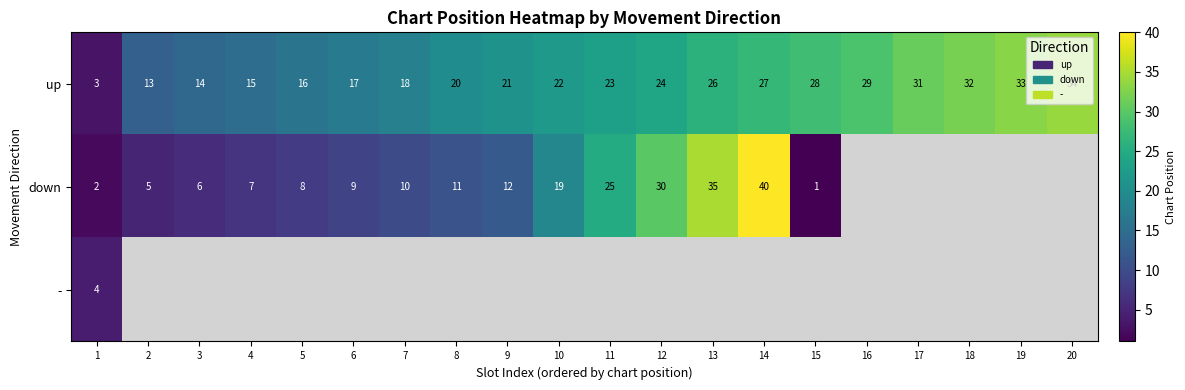

What is the minimum value shown in the chart?

1.0